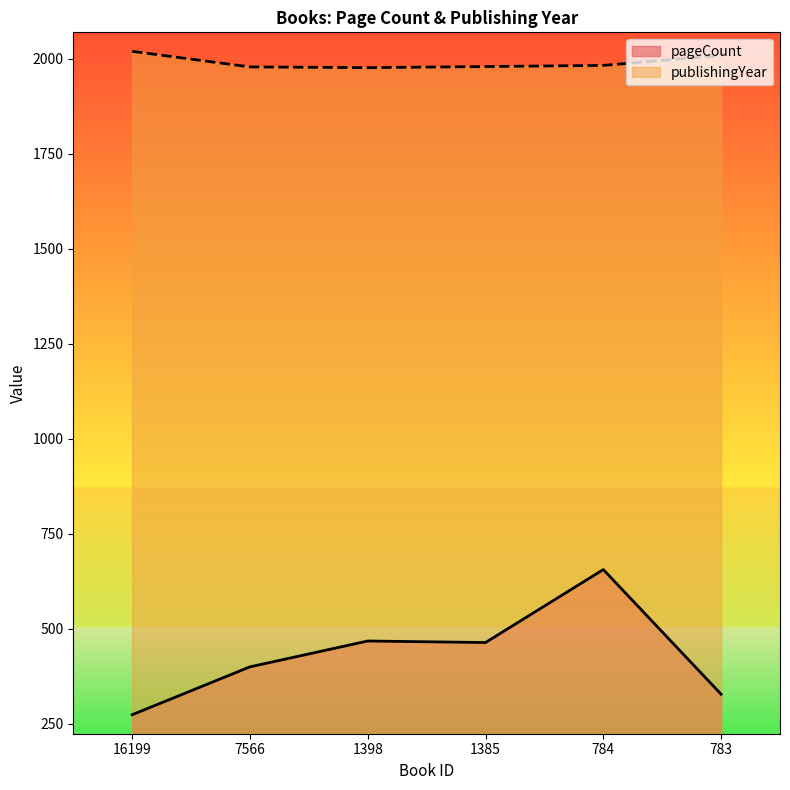

True or false: publishingYear has a value of 665 at 783.

False